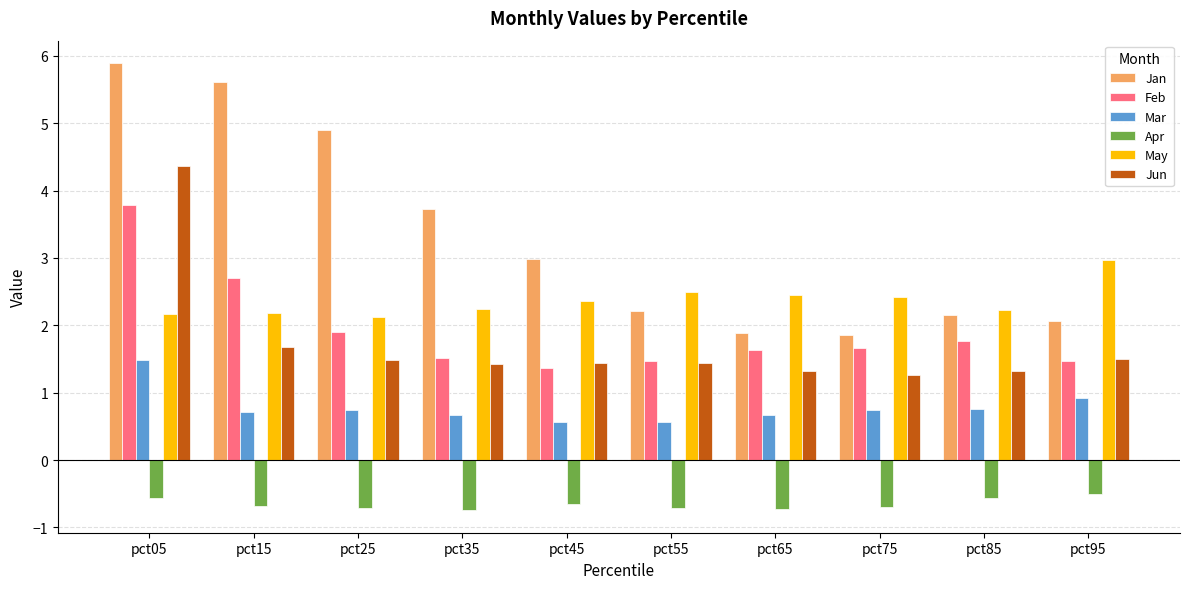

Is it true that Jun equals 0.5 at pct65?

False